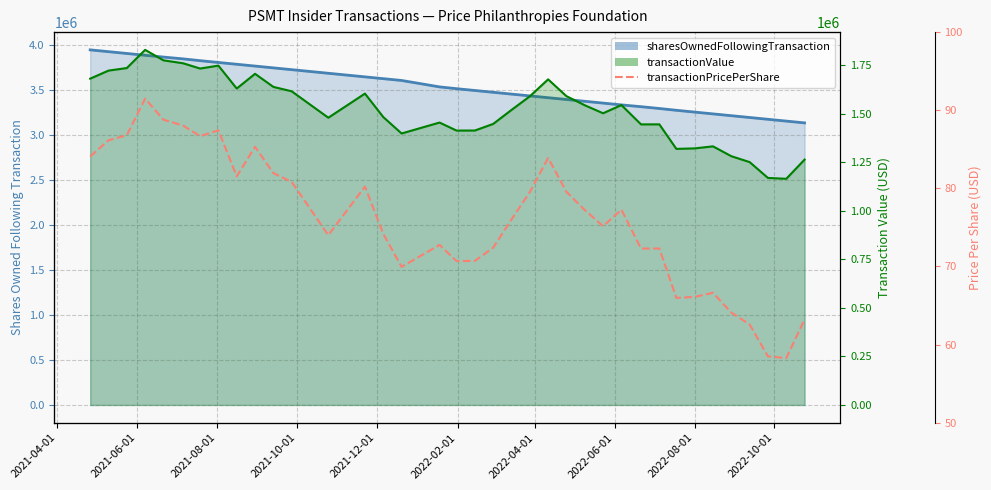

Count the number of values greater than 76.

19